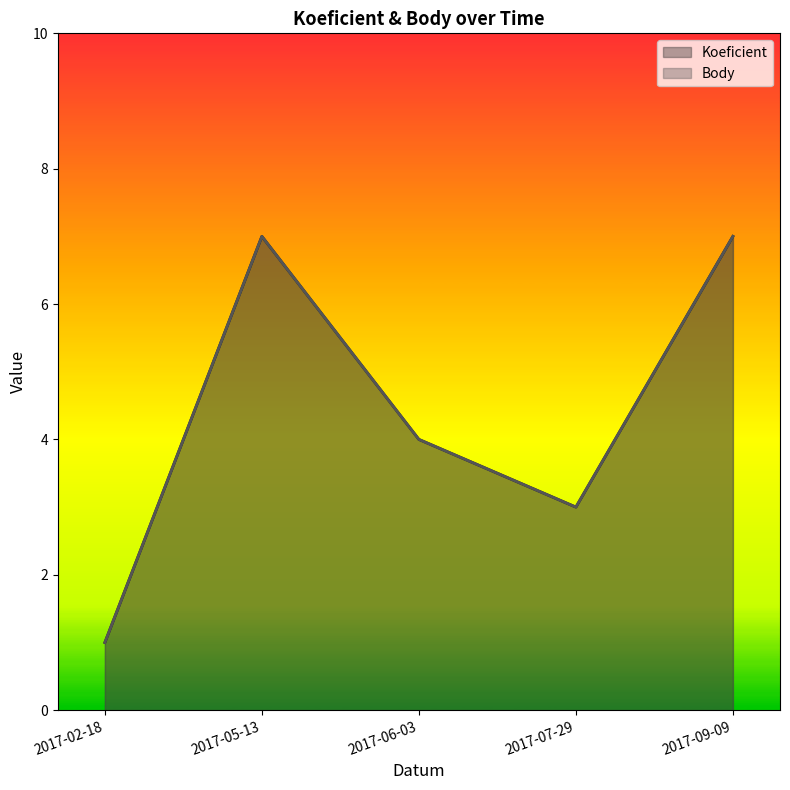

Reading left to right, extract all data points from this chart.

Koeficient: 2017-02-18=1	2017-05-13=7	2017-06-03=4	2017-07-29=3	2017-09-09=7
Body: 2017-02-18=1	2017-05-13=7	2017-06-03=4	2017-07-29=3	2017-09-09=7